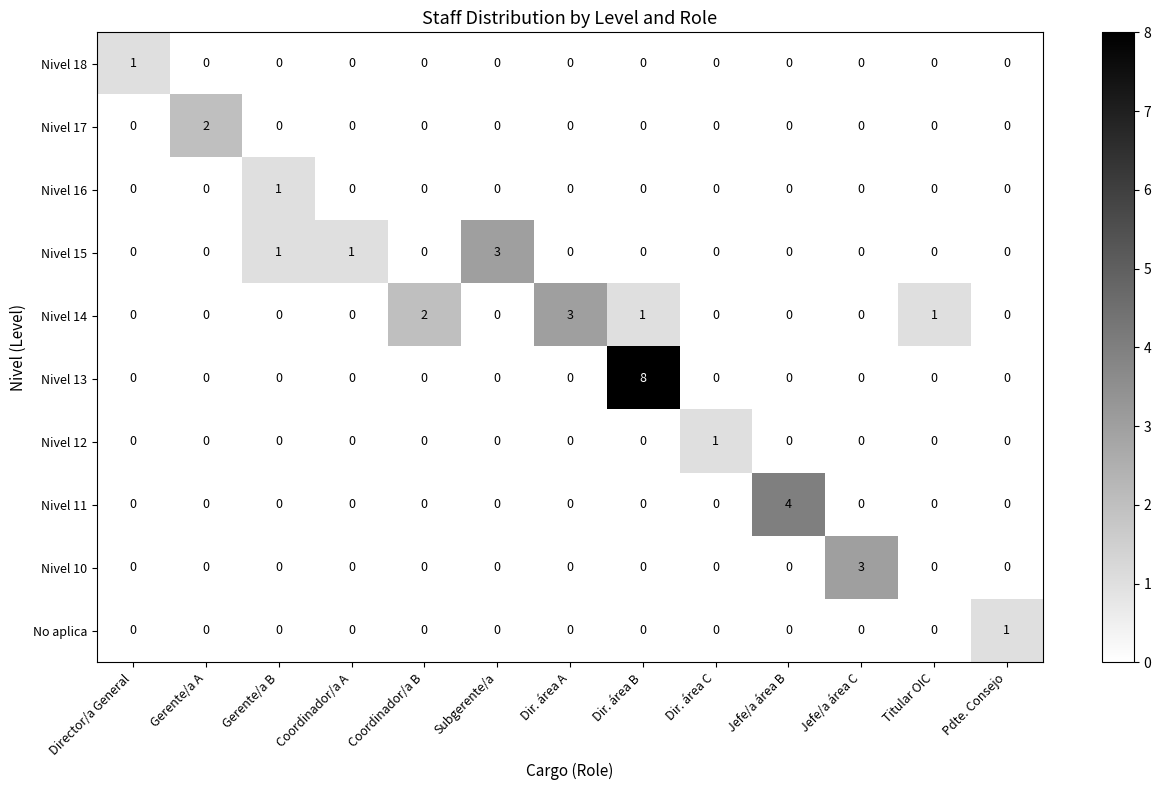

Which series has the widest spread of values?

Nivel 13